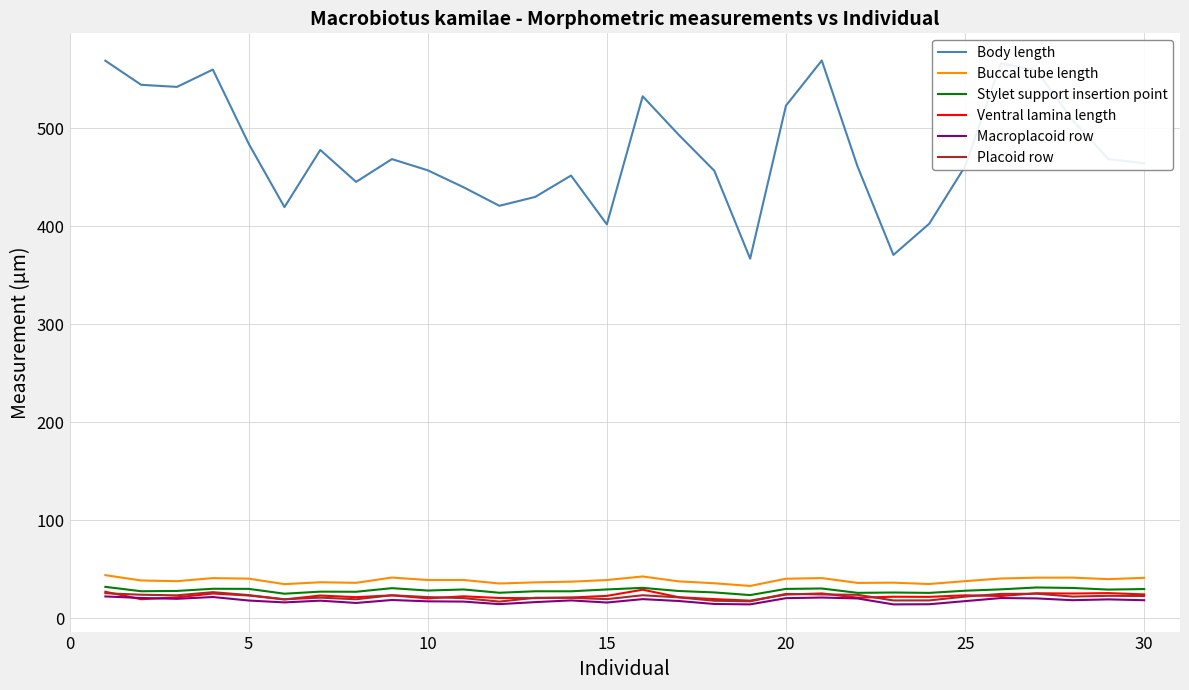

How many lines are shown in the chart?

6